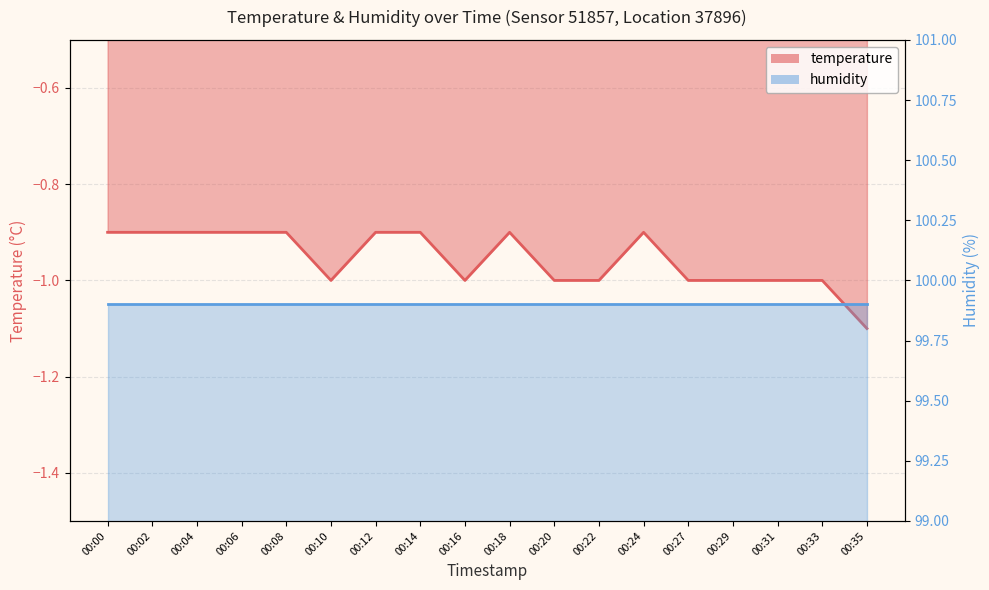

What is the sum of all values?

-17.2